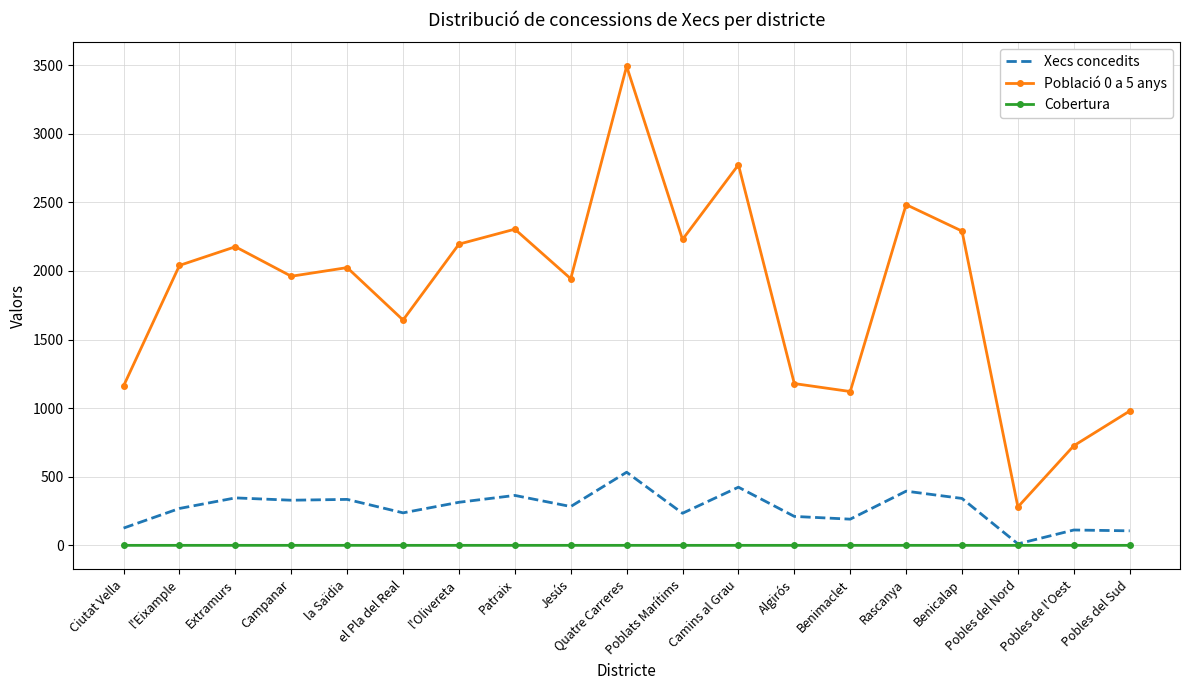

The value of Població 0 a 5 anys at Camins al Grau is 2773.0. True or false?

True